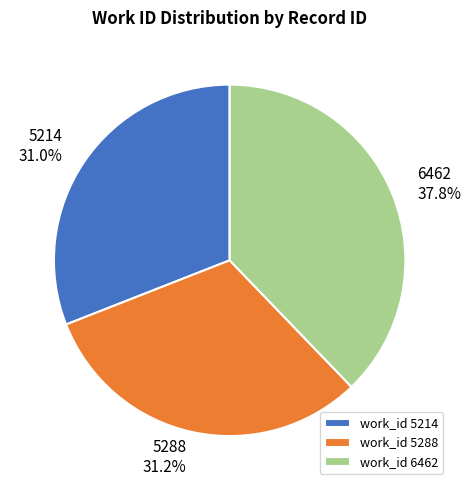

Approximately how many times larger is the value at work_id 5214 compared to work_id 6462?

0.8